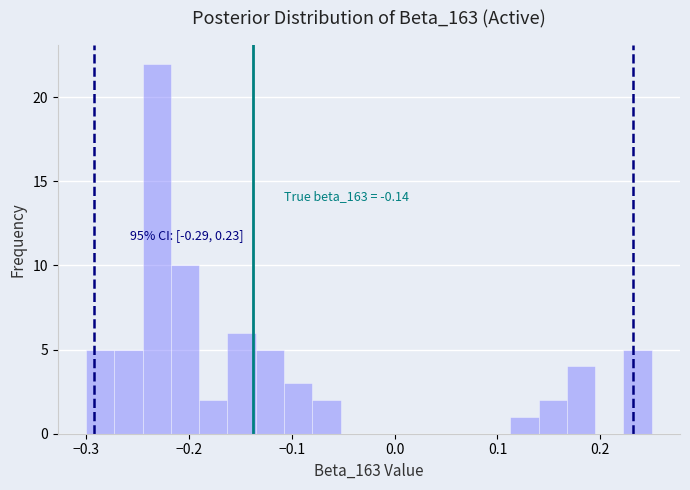

Around what value on the x-axis is the tallest bar? Give the approximate position of its centre, as read against the axis.

-0.23